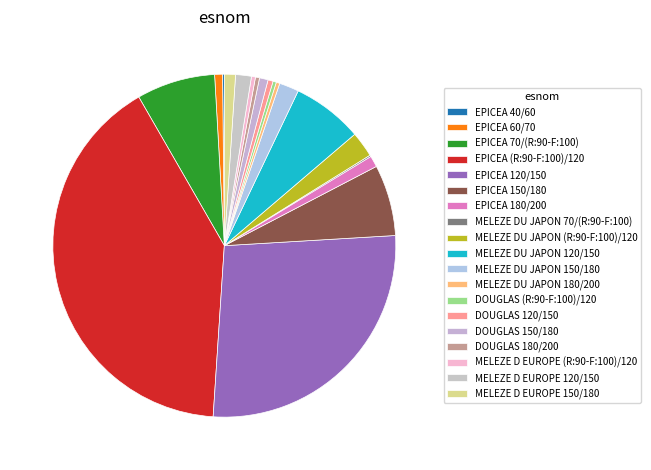

Is MELEZE DU JAPON 180/200 the majority of the pie?

No